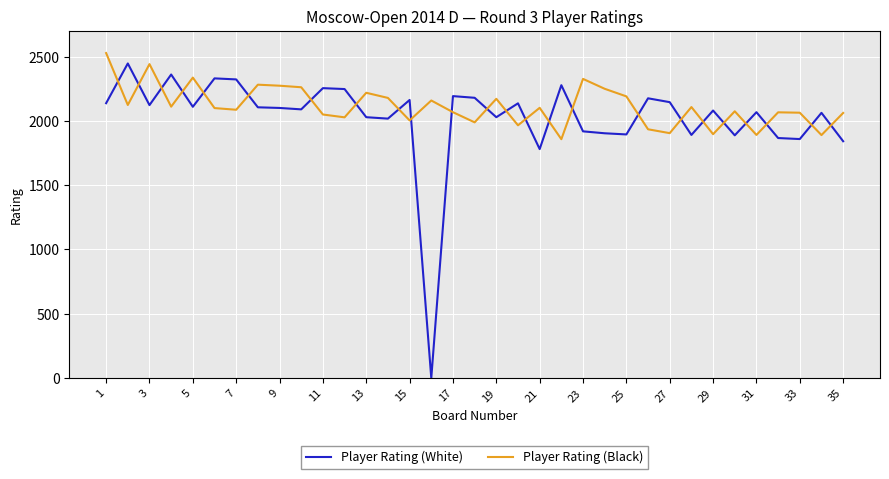

Which series ends up on top after the final intersection of Player Rating (White) and Player Rating (Black)?

Player Rating (Black)